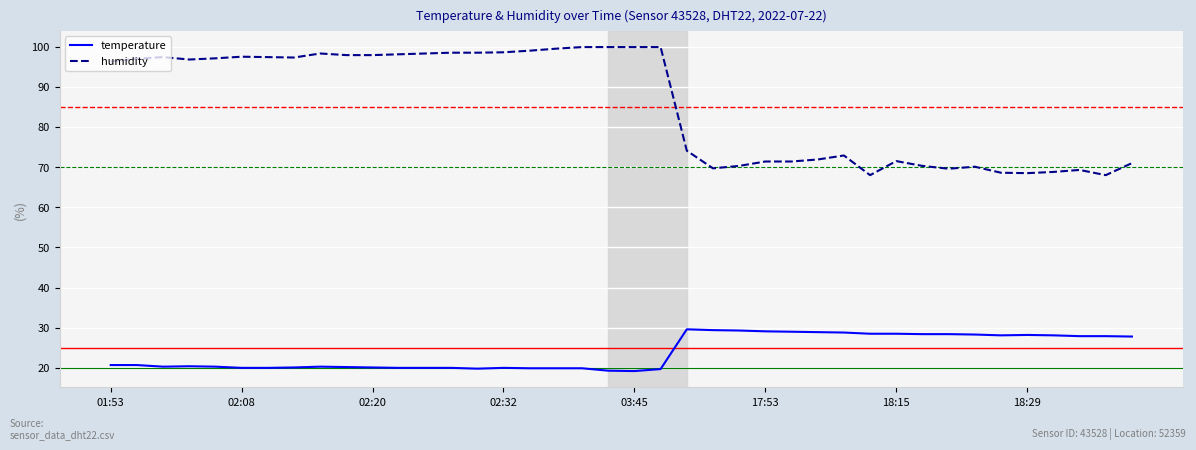

What is the difference between the maximum and minimum values in the humidity series?

31.9